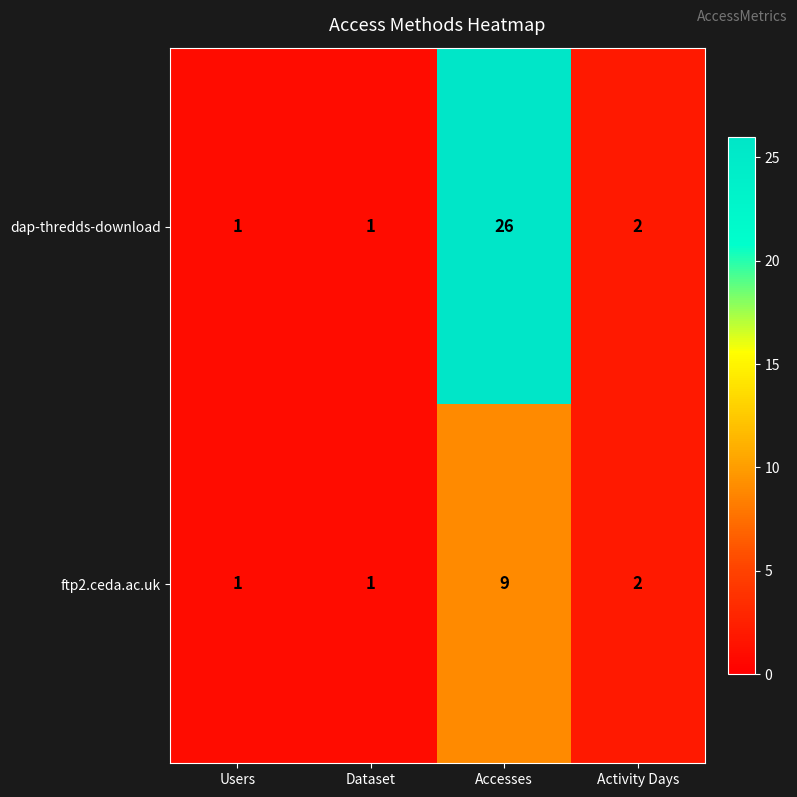

What is the greatest value displayed?

26